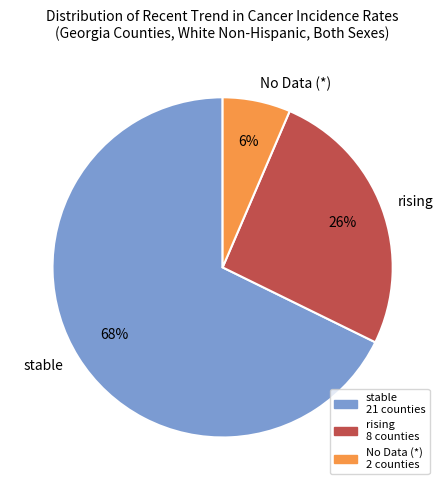

The stable slice represents 26% of the pie. True or false?

False